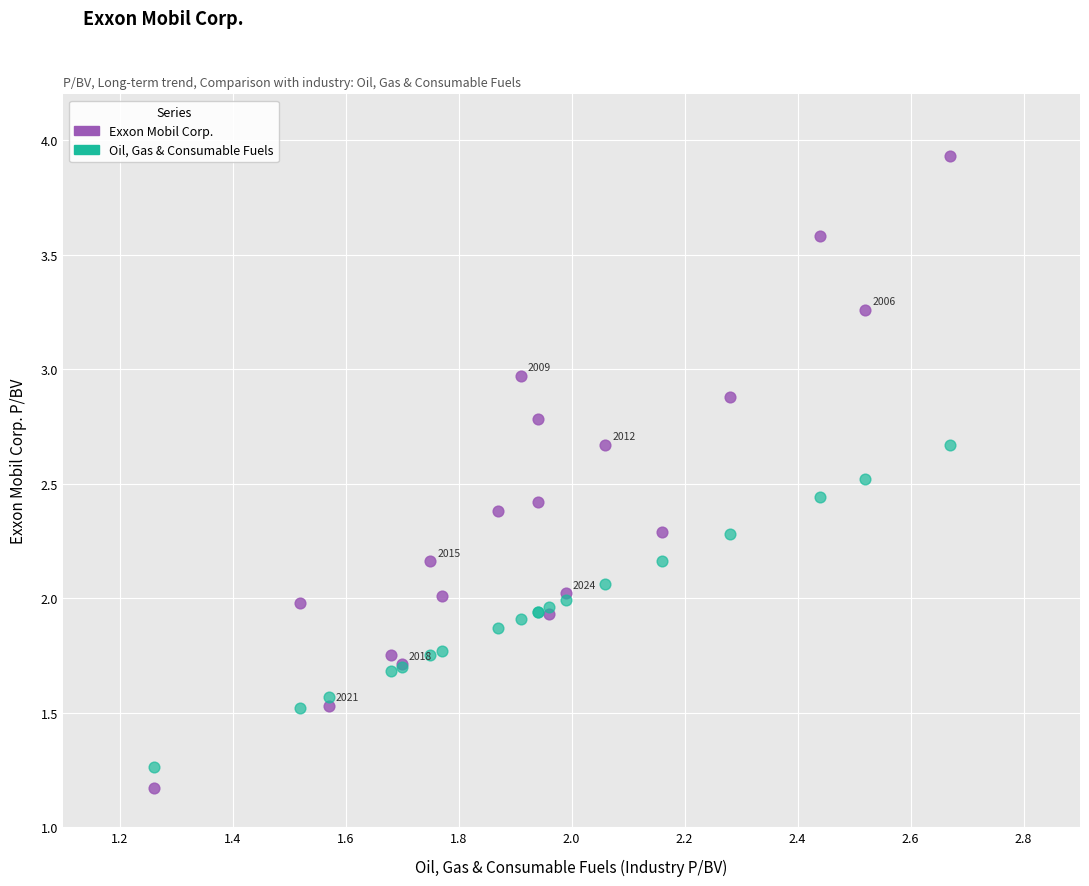

Which series reaches the maximum Y coordinate?

Exxon Mobil Corp.